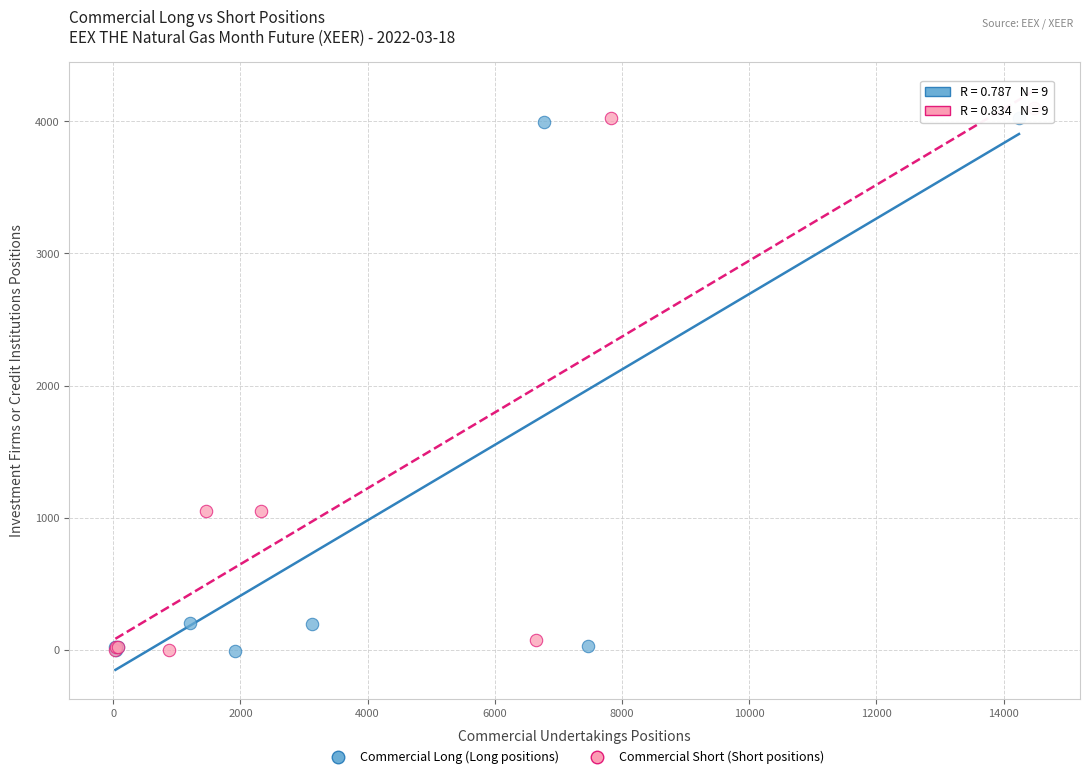

Which series has the largest Y range (max minus min)?

Commercial Short (Short positions)